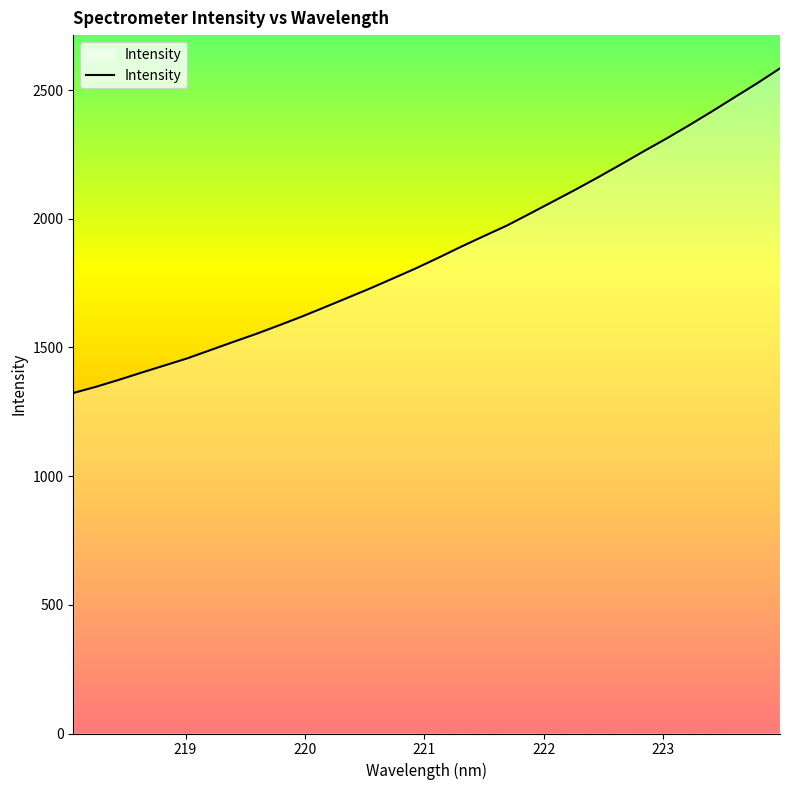

What is the difference between the maximum and minimum values?

1261.2